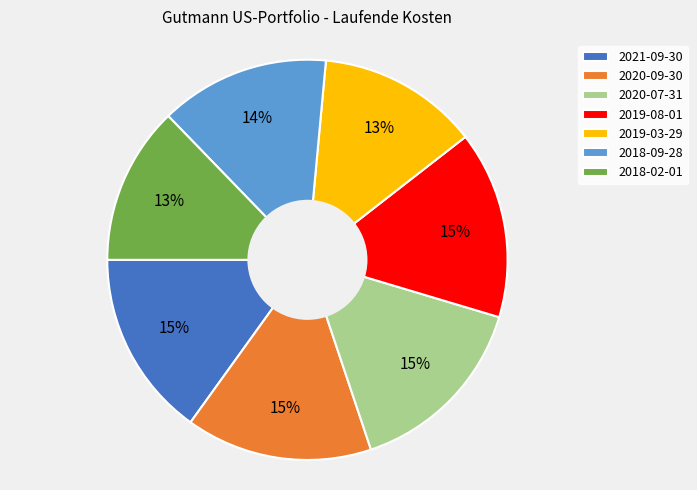

Combined, do 2021-09-30 and 2020-09-30 account for over 50%?

No